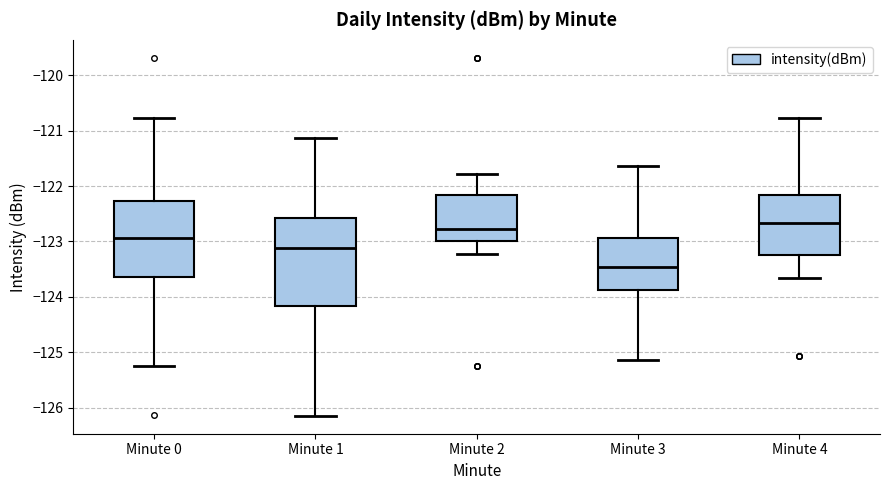

Which box is the tallest, from its lower edge to its upper edge?

Minute 1